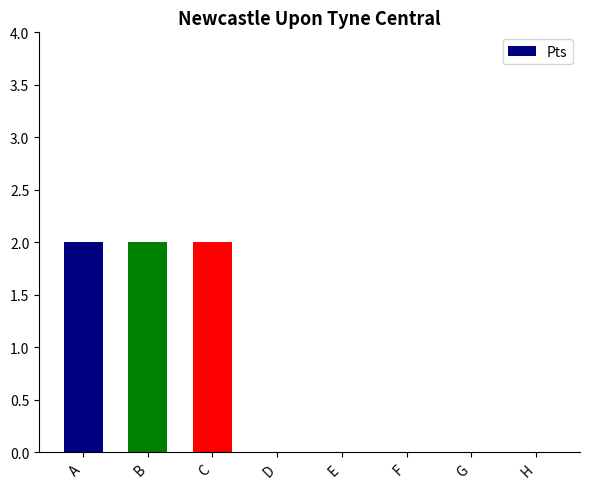

Is it true that the value at G is 1?

False